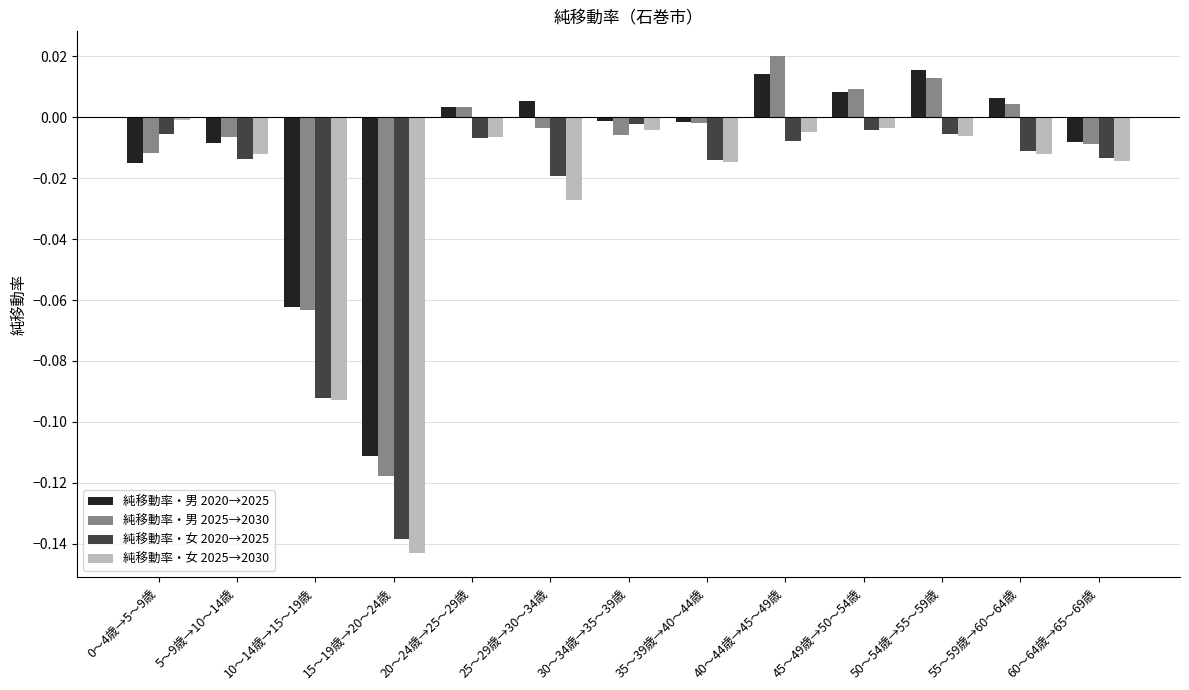

The value of 純移動率・女 2025→2030 at 5～9歳→10～14歳 is 0.0. True or false?

True